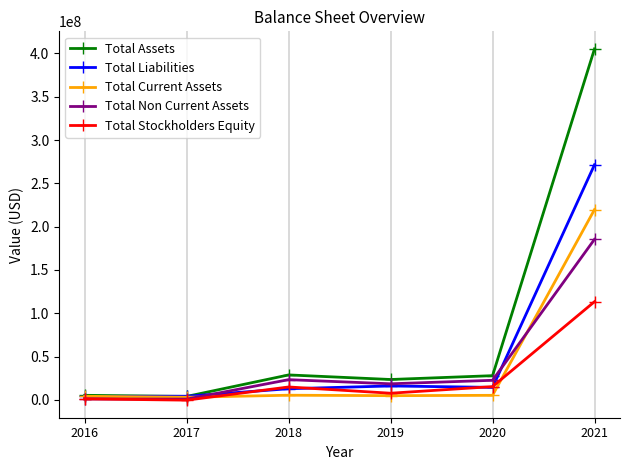

After their last crossing, which series has the higher values: Total Non Current Assets or Total Current Assets?

Total Current Assets